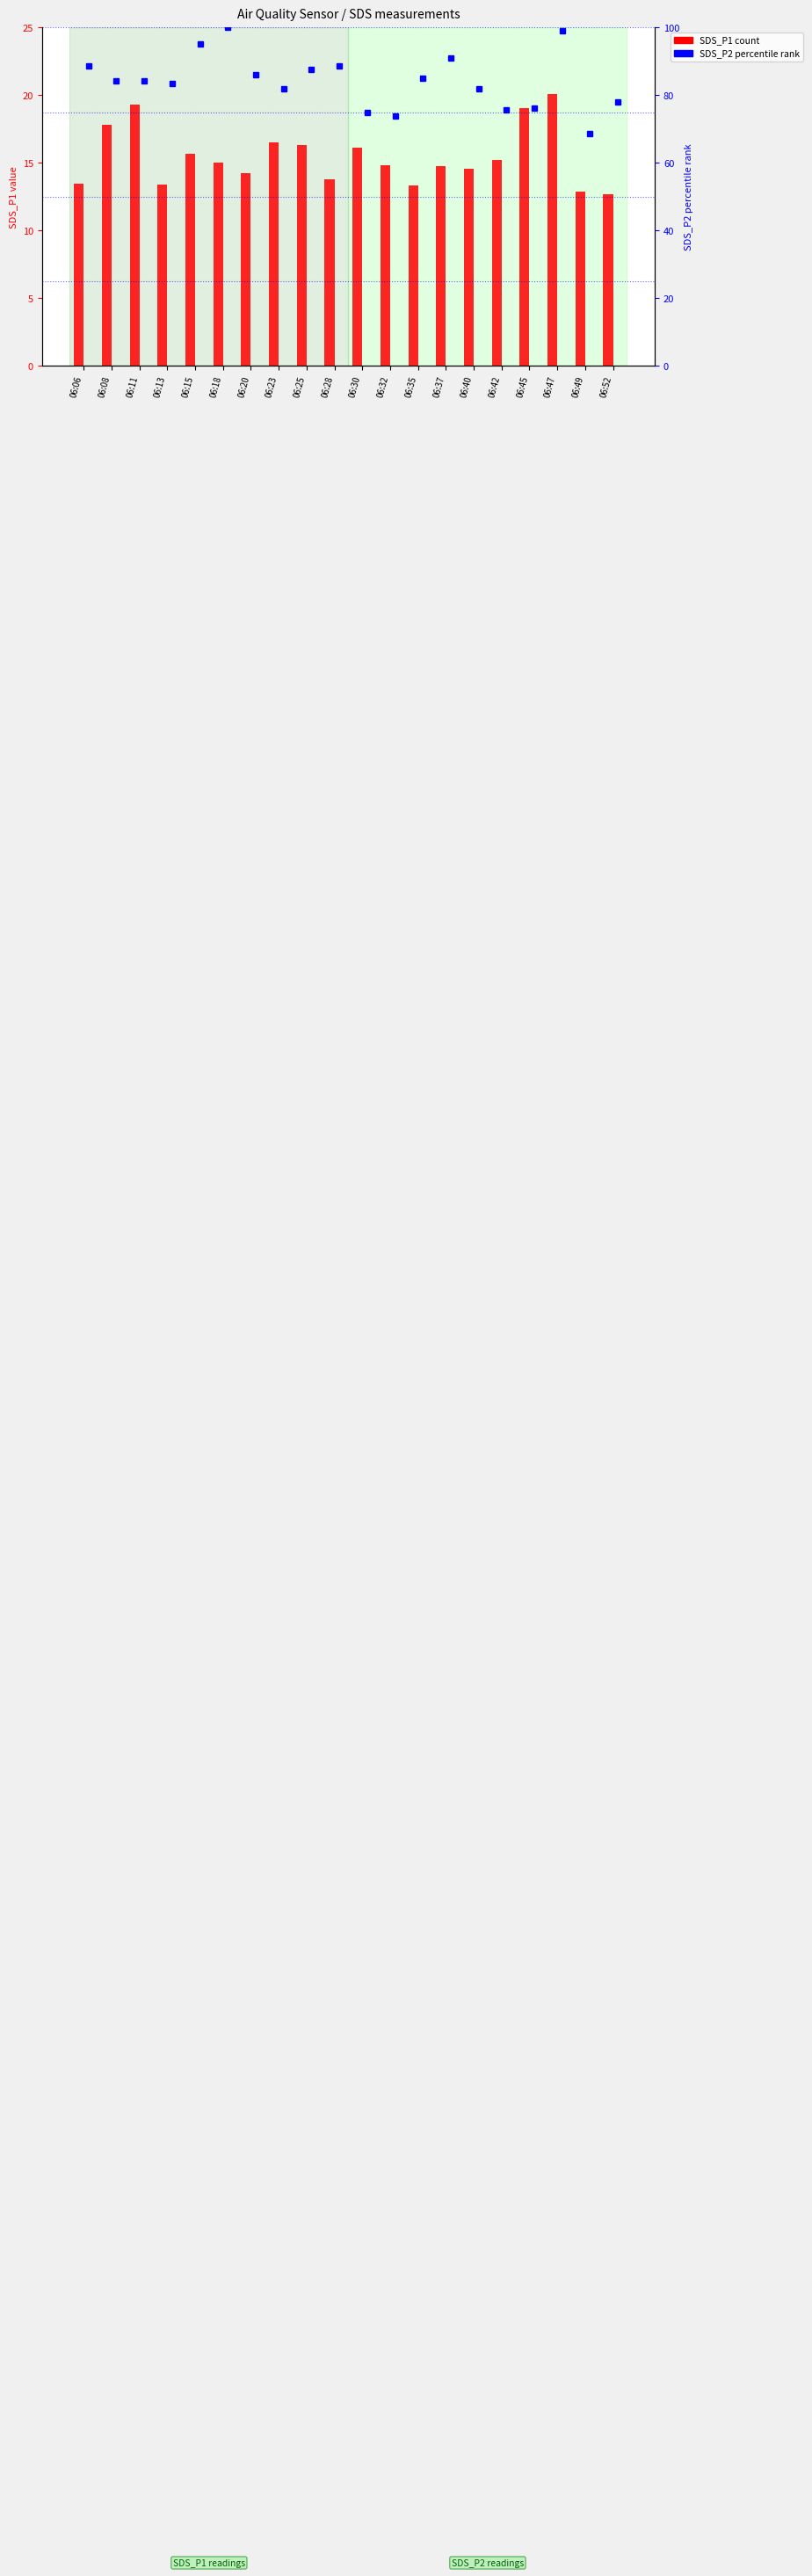

What is the ratio of the value at 06:11 to the value at 06:25?

1.2